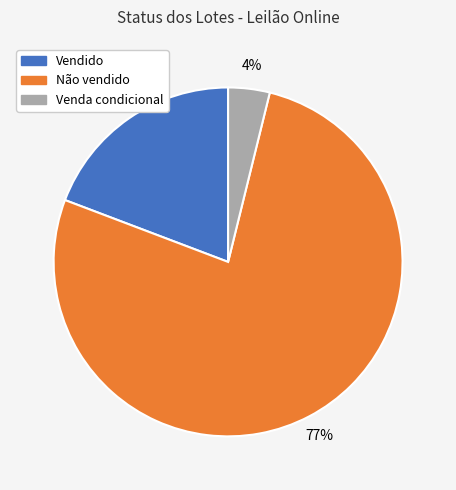

Count the number of slices in the pie.

3